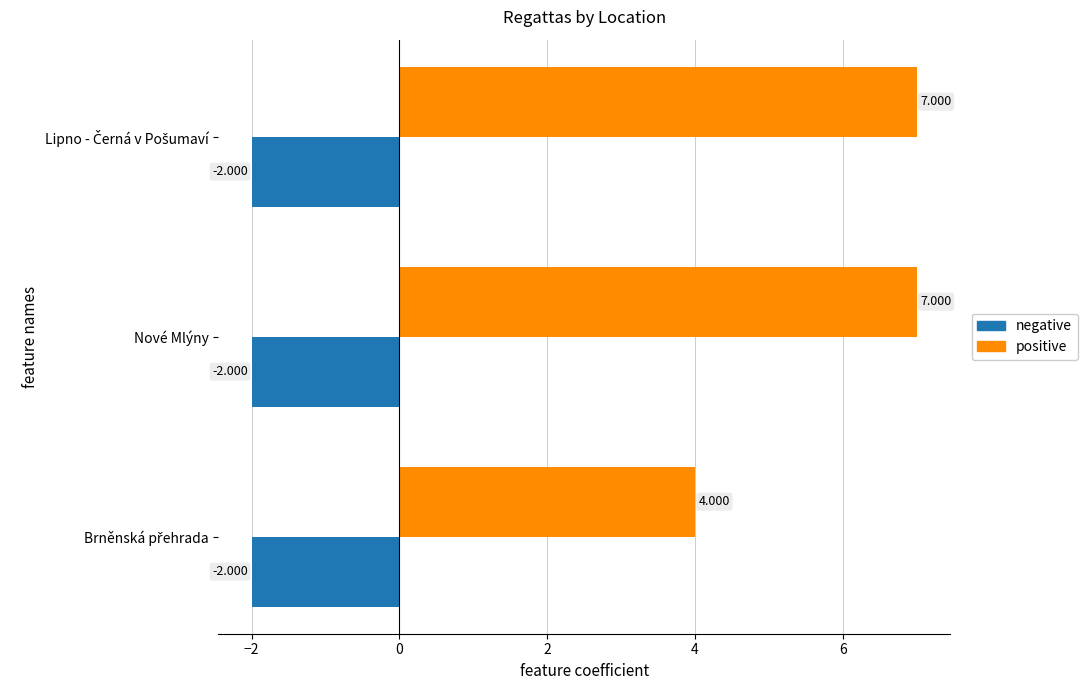

Rank the series by their average value, from highest to lowest.

positive, negative